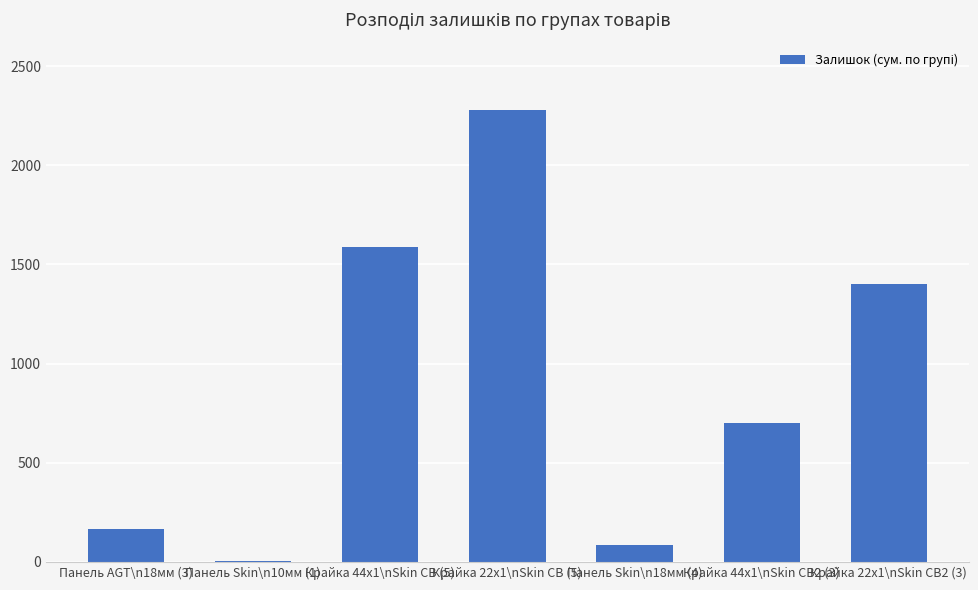

Where does the data first go above 700?

Крайка 44x1\nSkin CB (5)